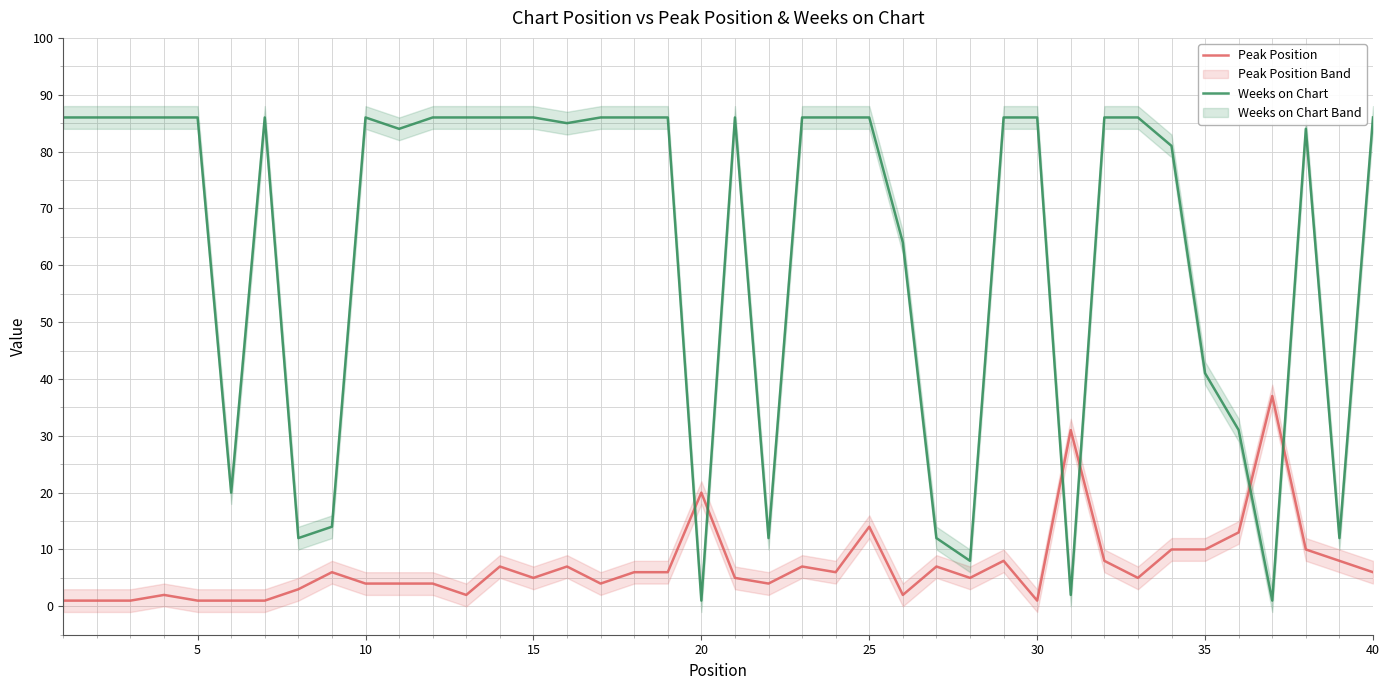

The value of Peak Position at 5 is 1. True or false?

True